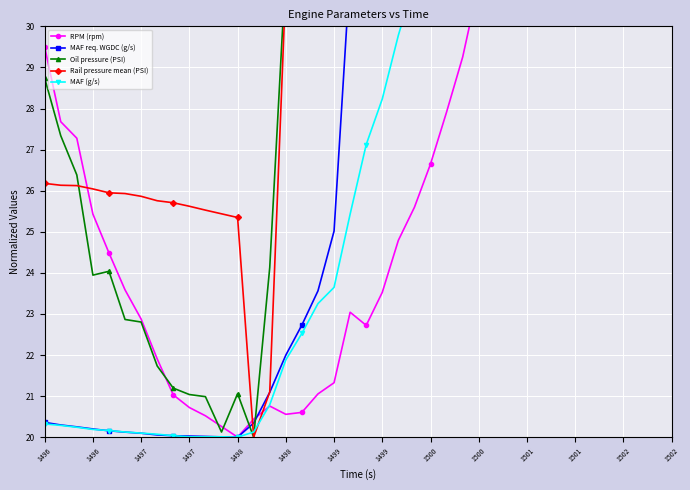

What is the label of the 32nd point from the right?

1500